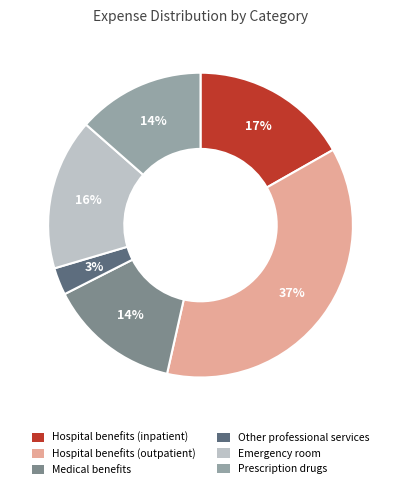

What is the smallest slice in the pie chart?

Other professional services